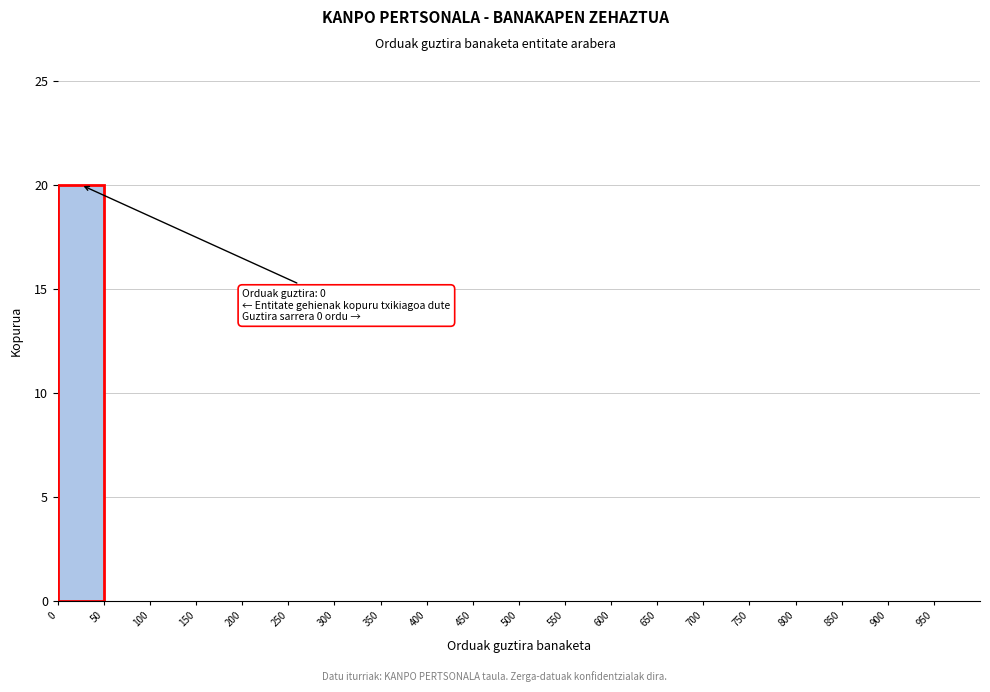

Which range on the x-axis has the tallest bar?

0 to 50